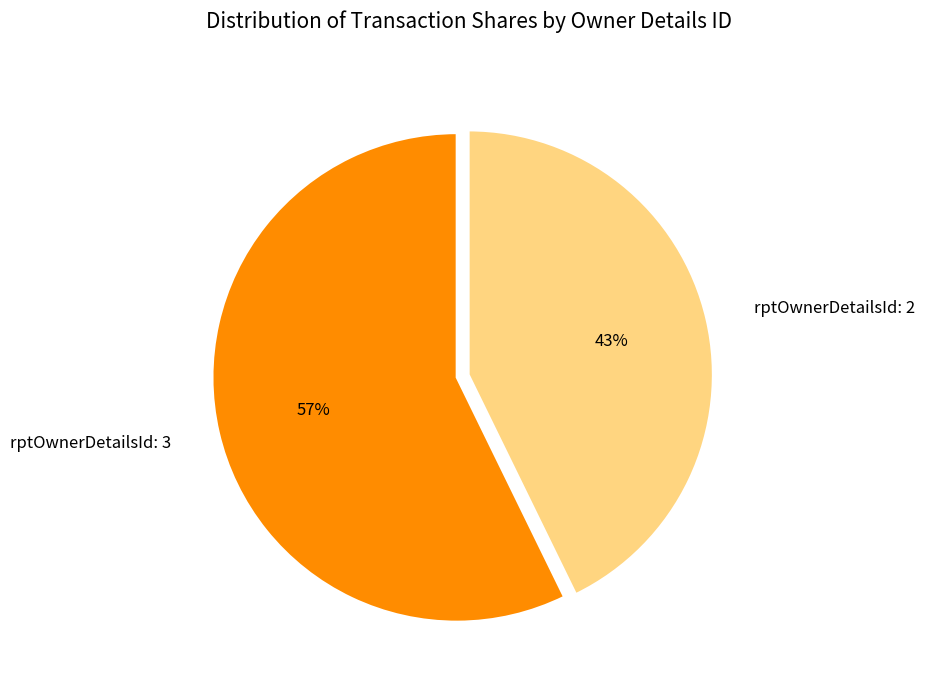

Does any single category account for the majority?

Yes